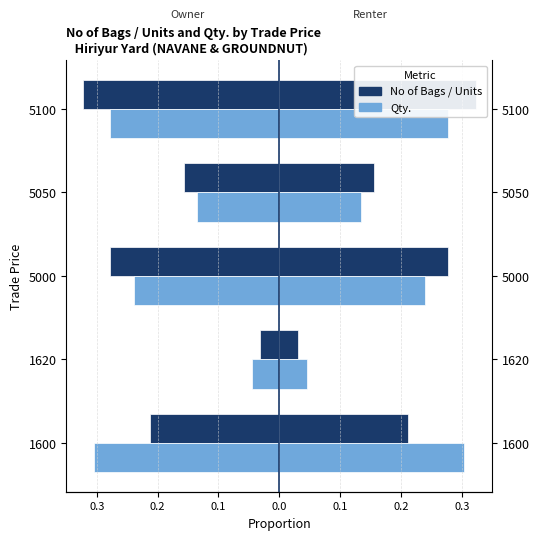

What is the total value across all series at 0.3?

-0.5